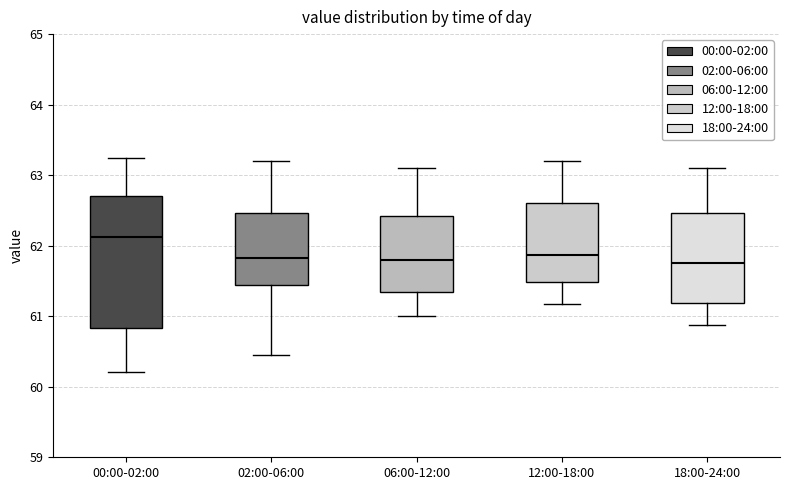

Reading left to right, transcribe this box plot: for each box, give where its median line is, the range the box spans, and where its two whiskers end, as read against the y-axis. The values are not printed on the chart, so give them approximately, as read against the axis.

00:00-02:00: median 62.1, box 60.8 to 62.7, whiskers 60.2 to 63.3
02:00-06:00: median 61.8, box 61.4 to 62.5, whiskers 60.5 to 63.2
06:00-12:00: median 61.8, box 61.3 to 62.4, whiskers 61.0 to 63.1
12:00-18:00: median 61.9, box 61.5 to 62.6, whiskers 61.2 to 63.2
18:00-24:00: median 61.8, box 61.2 to 62.5, whiskers 60.9 to 63.1